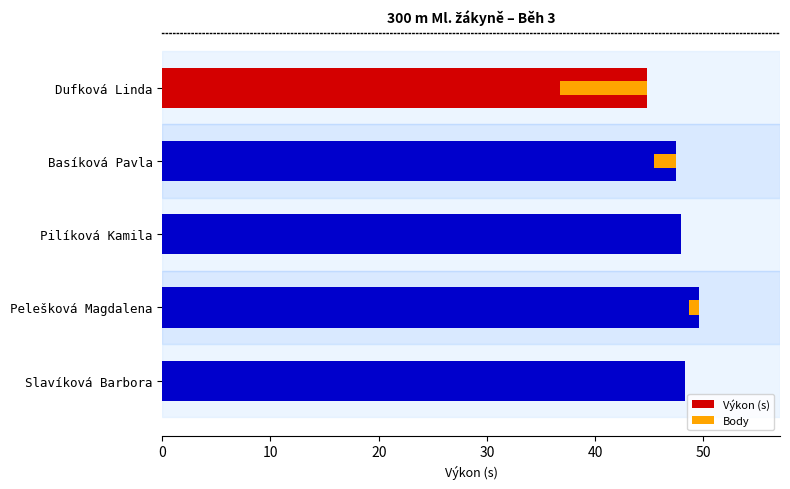

Rank the series by their average value, from lowest to highest.

Body, Výkon (s)